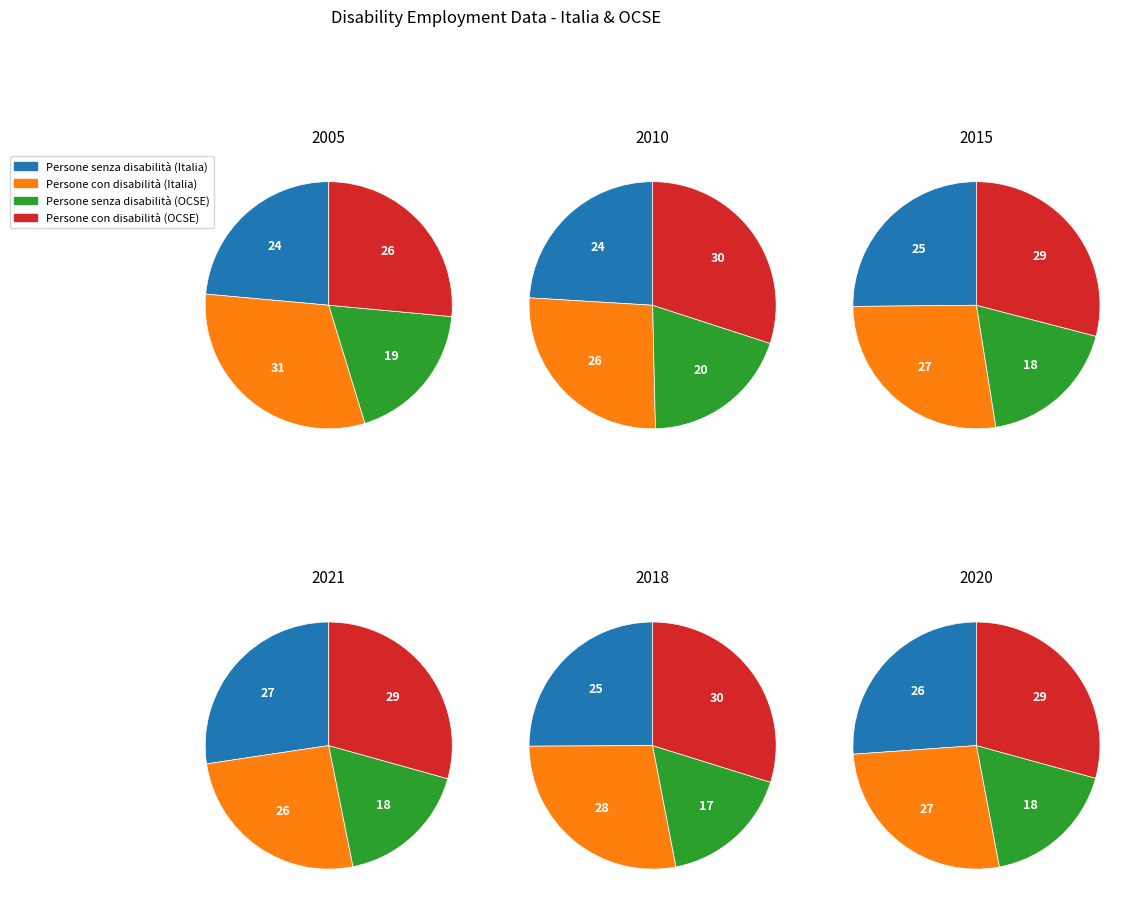

Is there a majority slice in this chart?

No